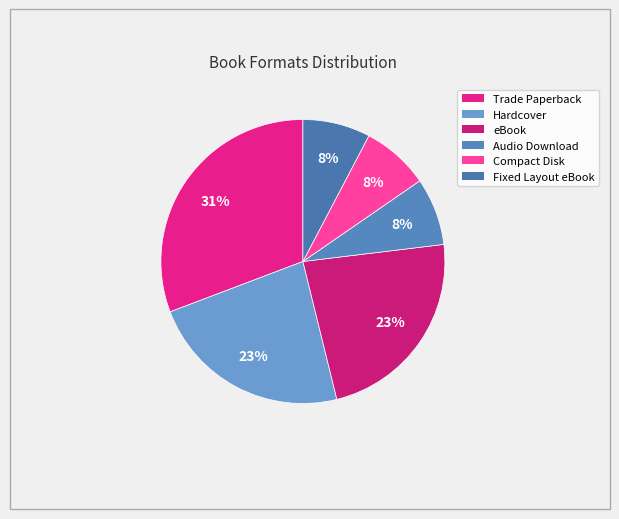

Which slice is the largest?

Trade Paperback